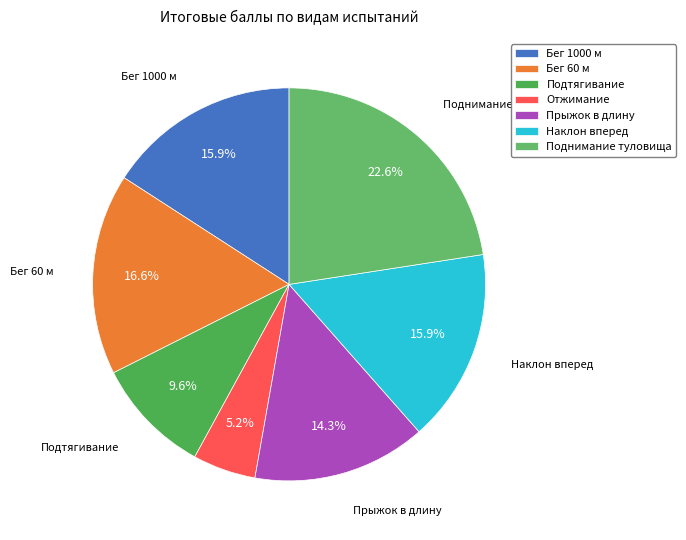

How many slices are in this pie chart?

7